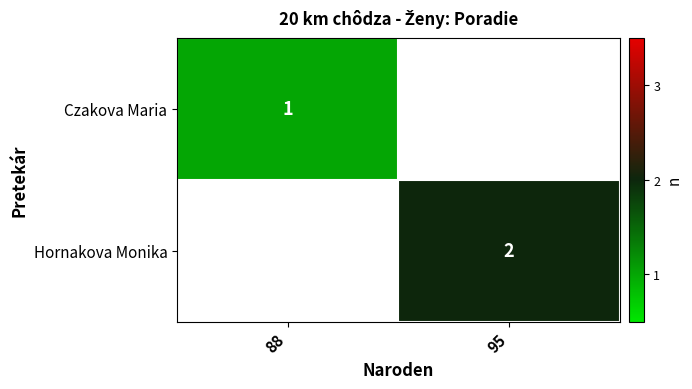

The value of Czakova Maria at 88 is 0. True or false?

False